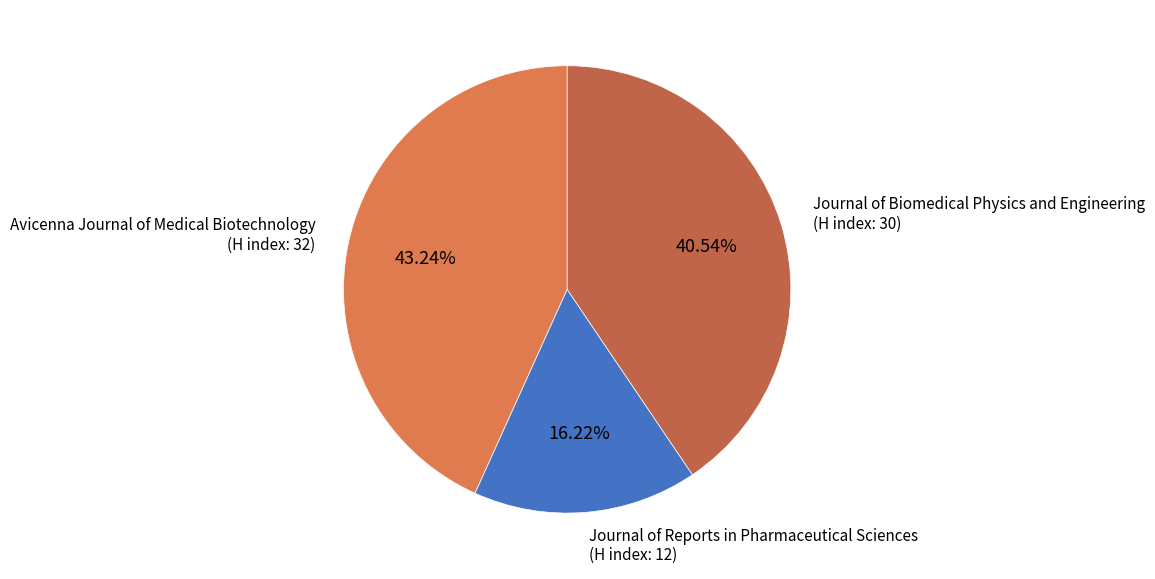

What is the ratio of the value at Journal of Reports in Pharmaceutical Sciences (H index: 12) to the value at Journal of Biomedical Physics and Engineering (H index: 30)?

0.4